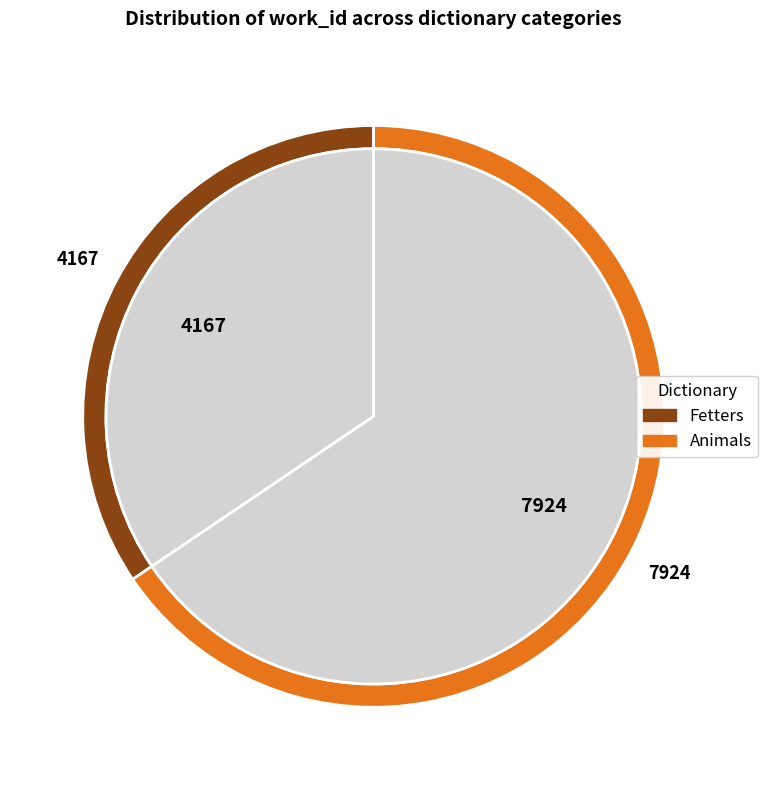

To the nearest percent, what is the combined percentage of Animals and Fetters?

100%